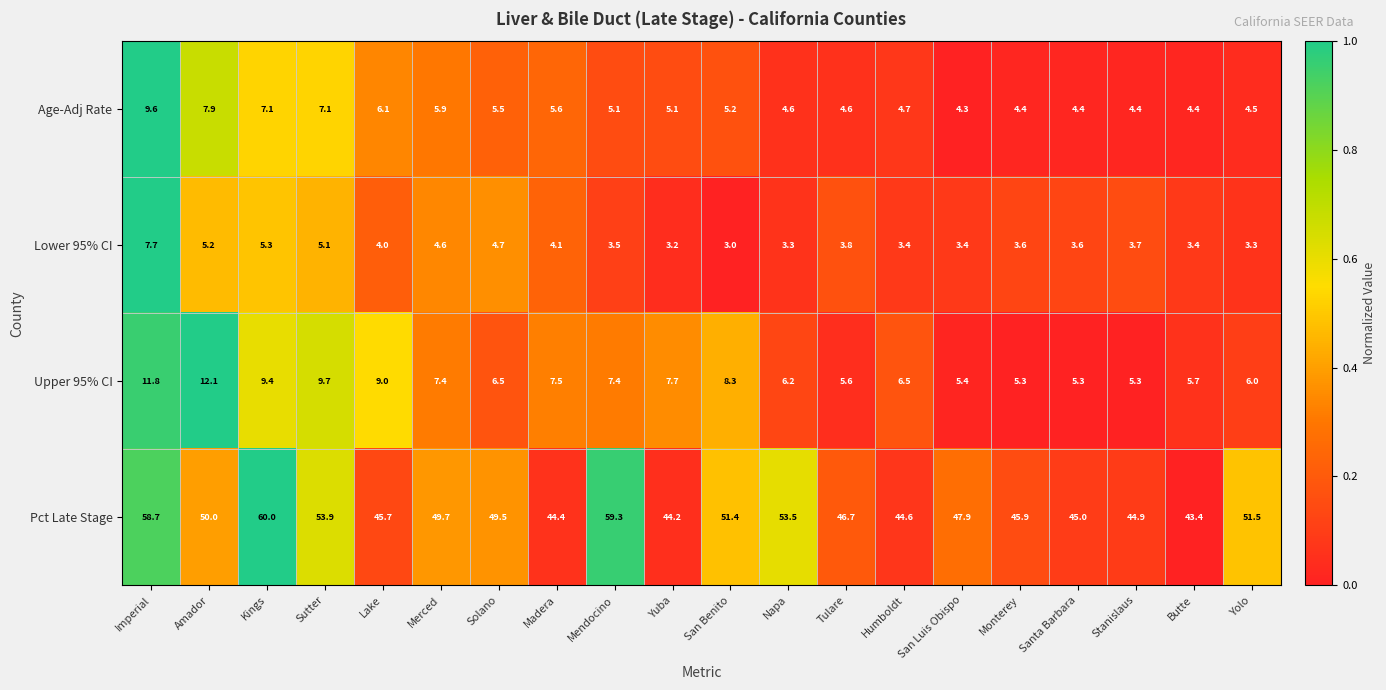

At how many categories does at least one series exceed 5?

20